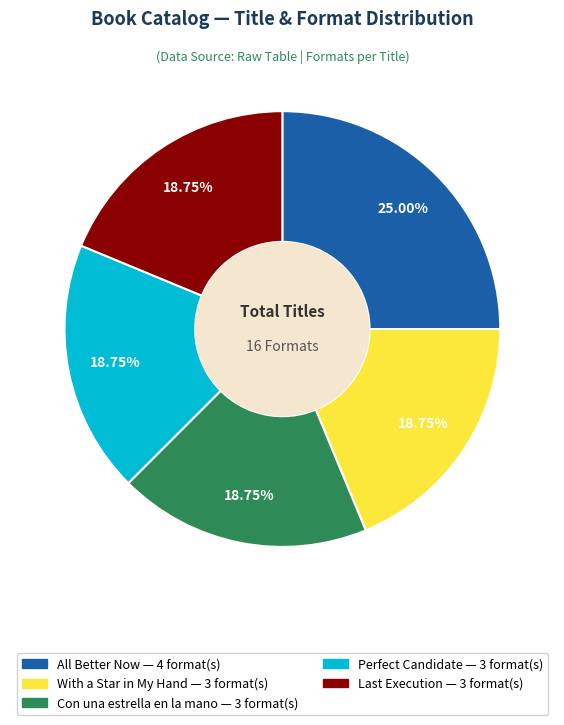

What is the ratio of the value at Perfect Candidate to the value at Con una estrella en la mano?

1.0